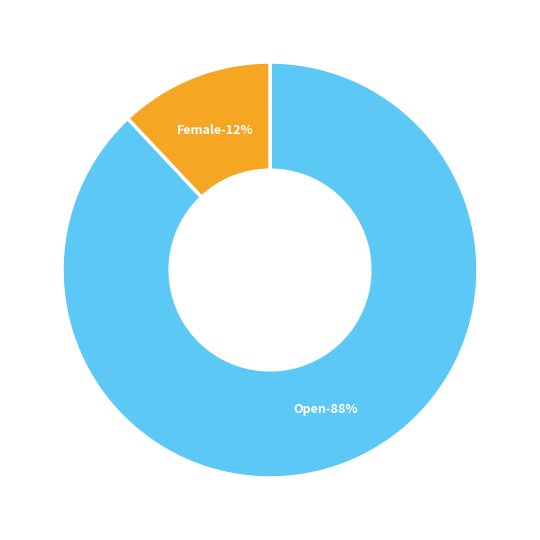

Which category has the biggest portion of the pie?

Open